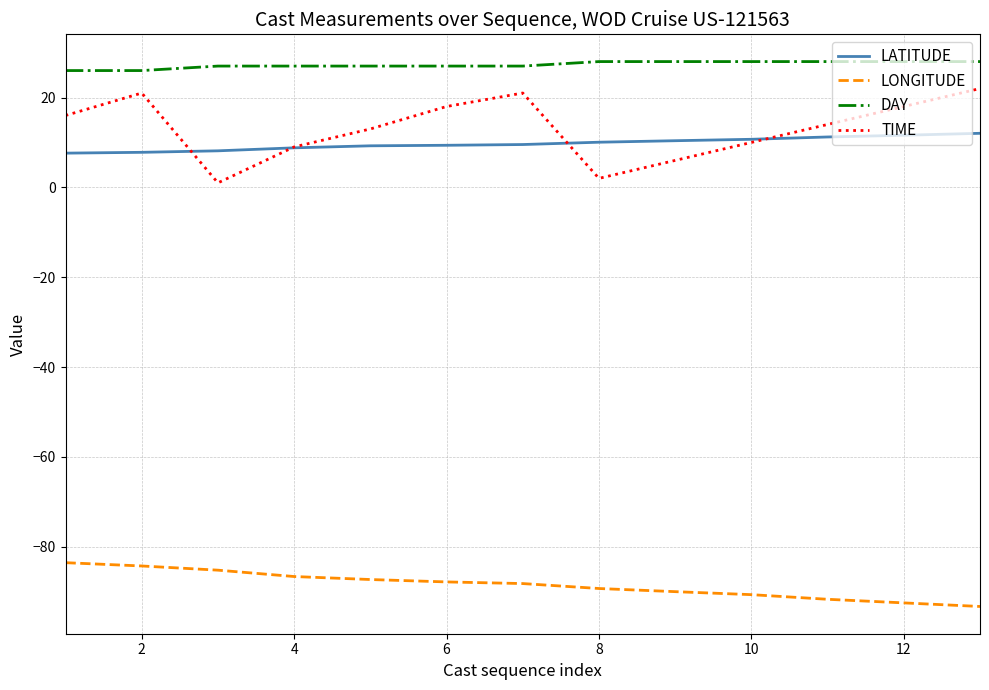

True or false: LONGITUDE and DAY intersect in this chart.

False